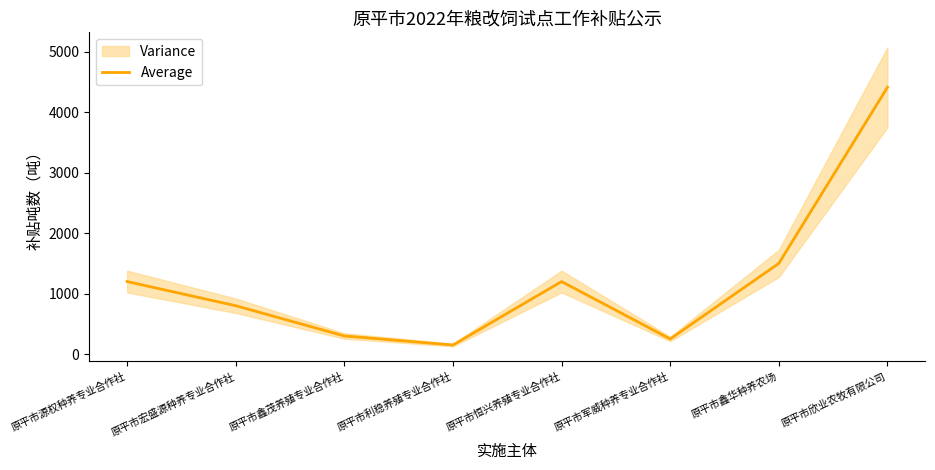

Where is the first local maximum?

原平市恒兴养殖专业合作社